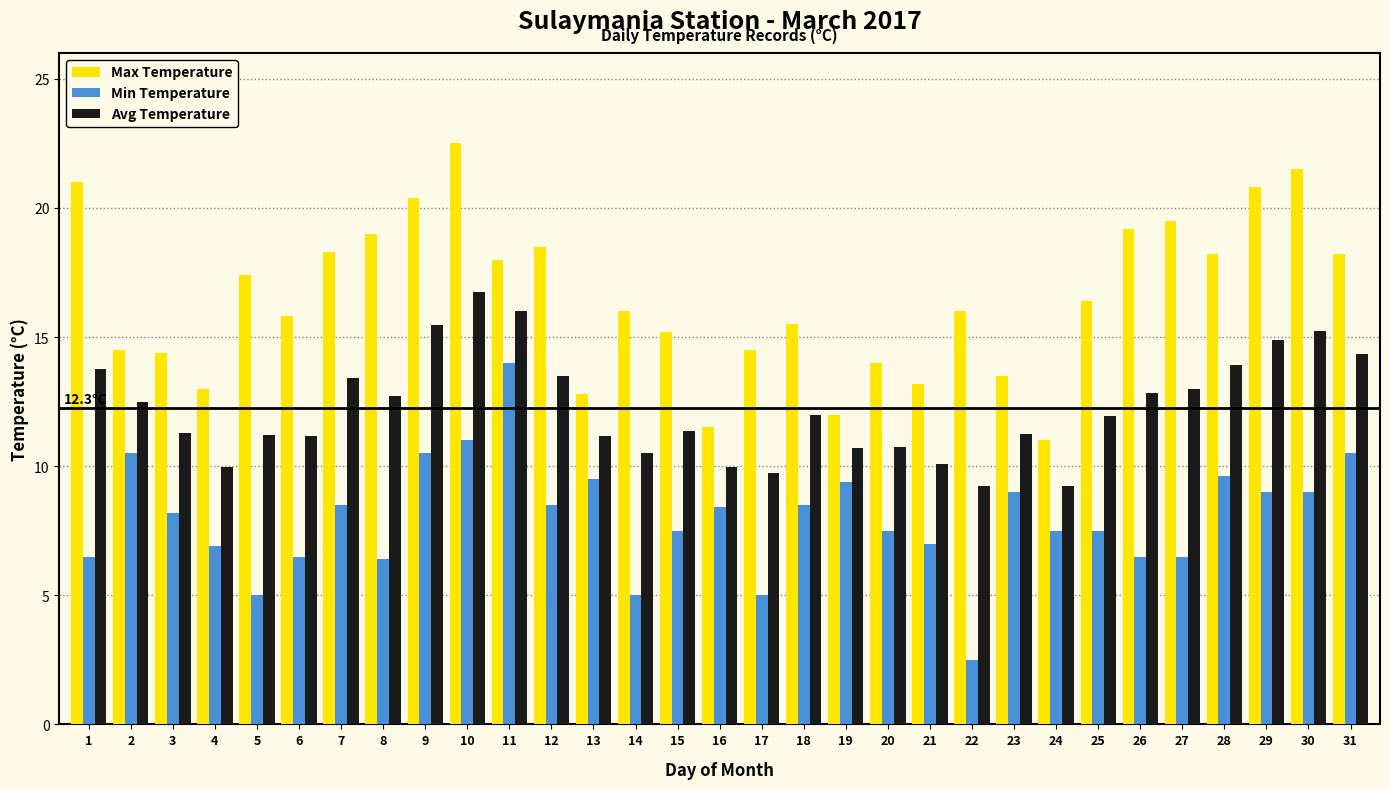

Is the value of Avg Temperature at 26 greater than the value of Min Temperature at 13?

Yes